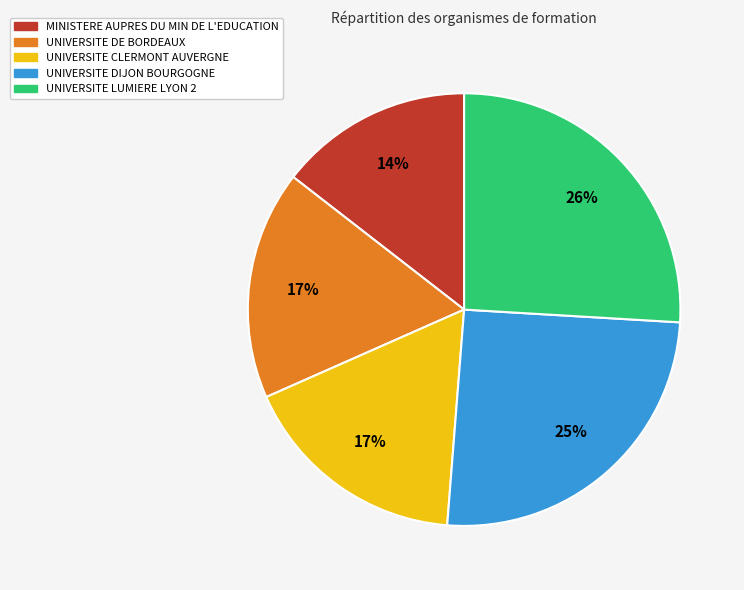

To the nearest percent, what portion does UNIVERSITE DE BORDEAUX represent?

17%